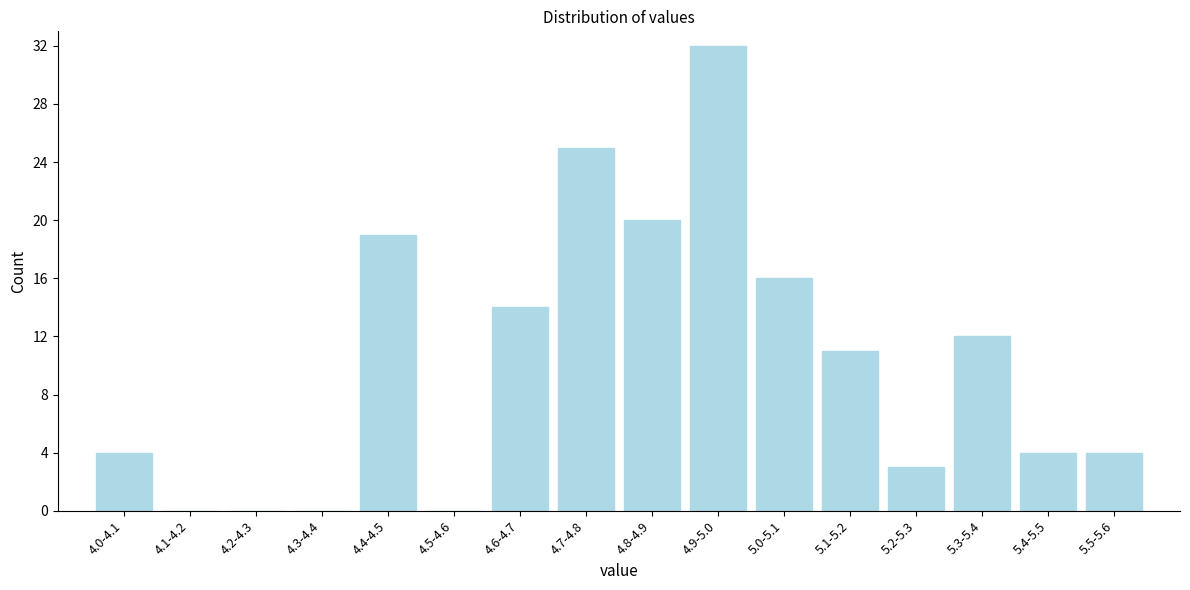

Reading left to right, list all the values displayed in this chart.

4.0-4.1=4	4.1-4.2=0	4.2-4.3=0	4.3-4.4=0	4.4-4.5=19	4.5-4.6=0	4.6-4.7=14	4.7-4.8=25	4.8-4.9=20	4.9-5.0=32	5.0-5.1=16	5.1-5.2=11	5.2-5.3=3	5.3-5.4=12	5.4-5.5=4	5.5-5.6=4